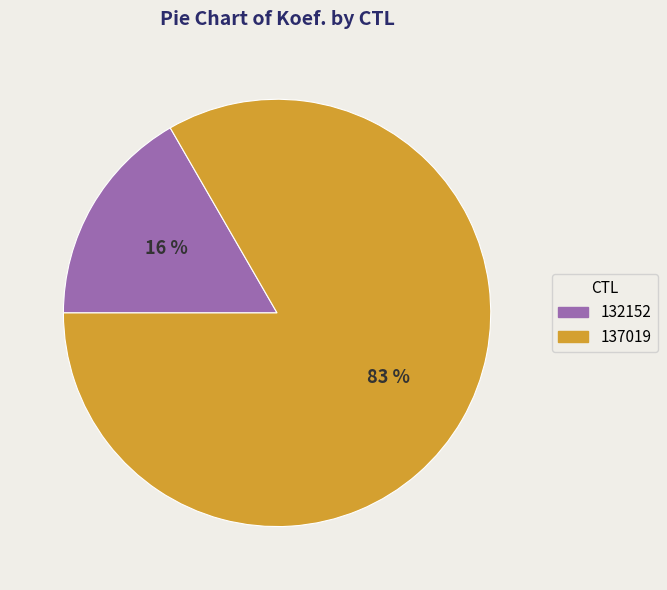

How many slices are in this pie chart?

2